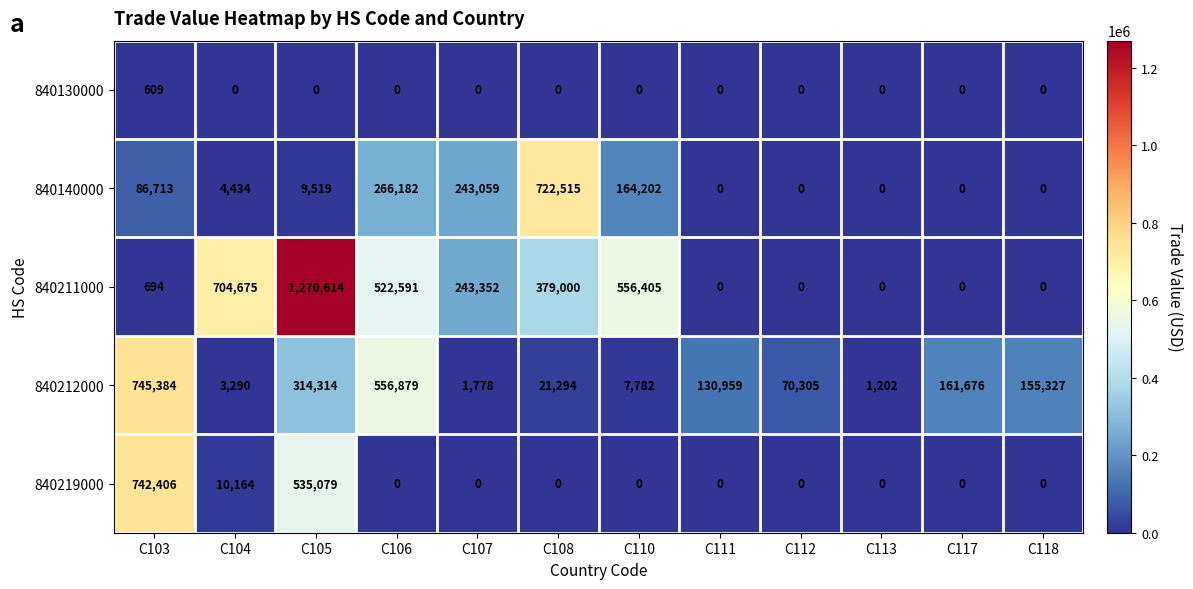

How many data points does each series have?

12